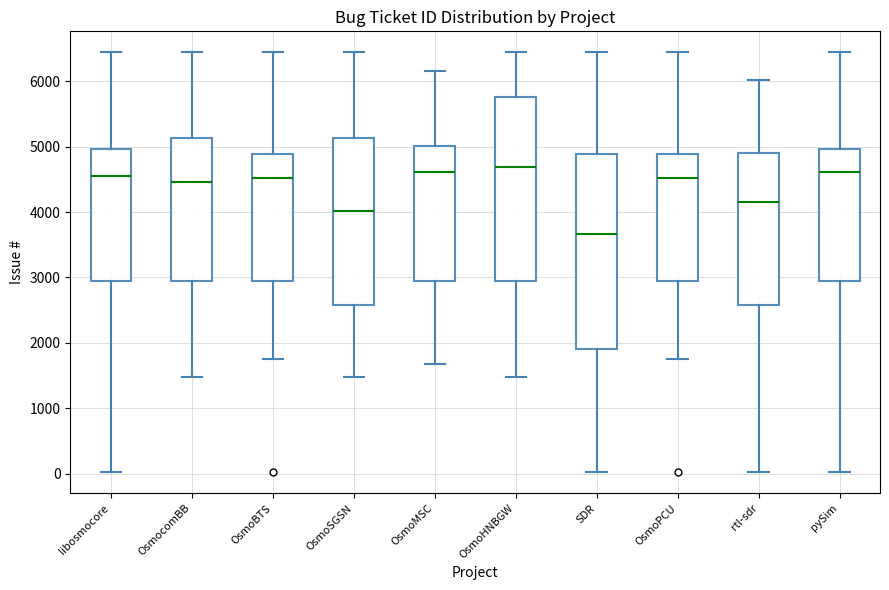

Comparing the boxes themselves (not the whiskers), which one is the tallest?

SDR